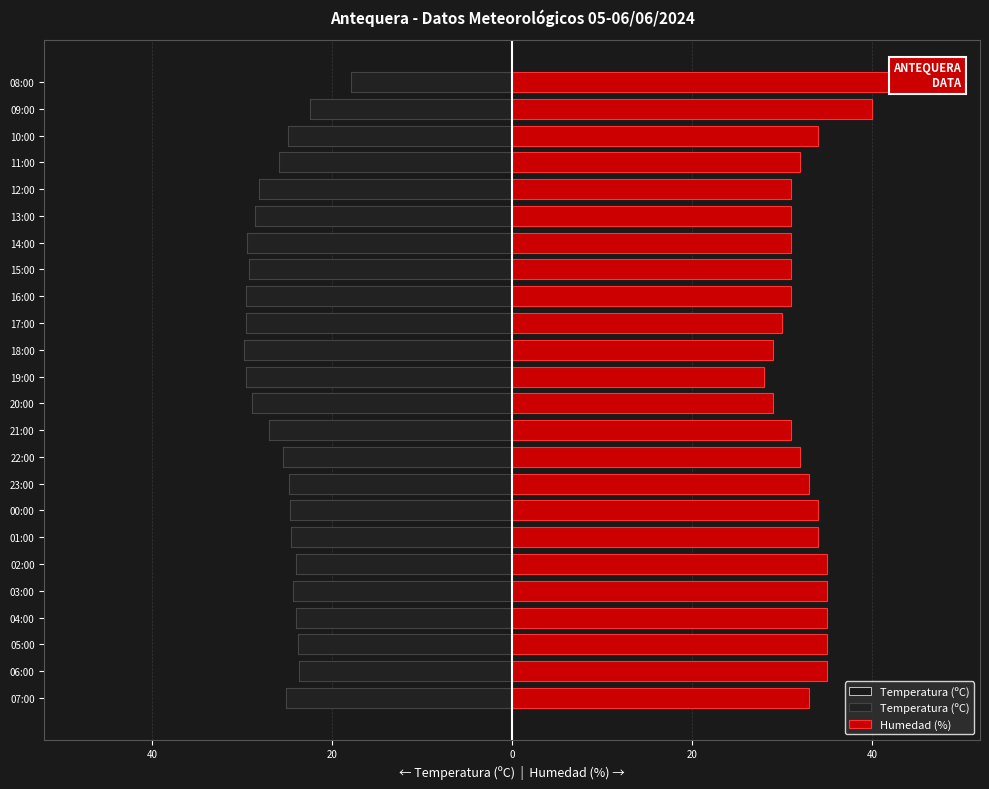

What is the maximum value for Humedad (%)?

47.0